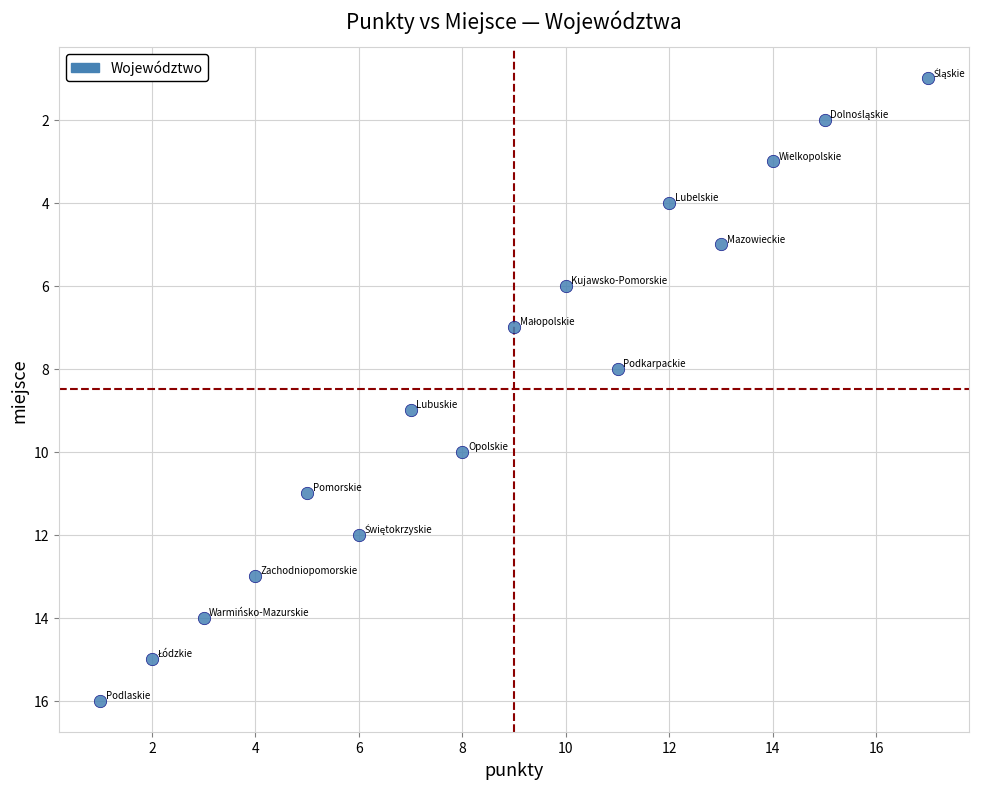

What is the range of Y values (max minus min)?

15